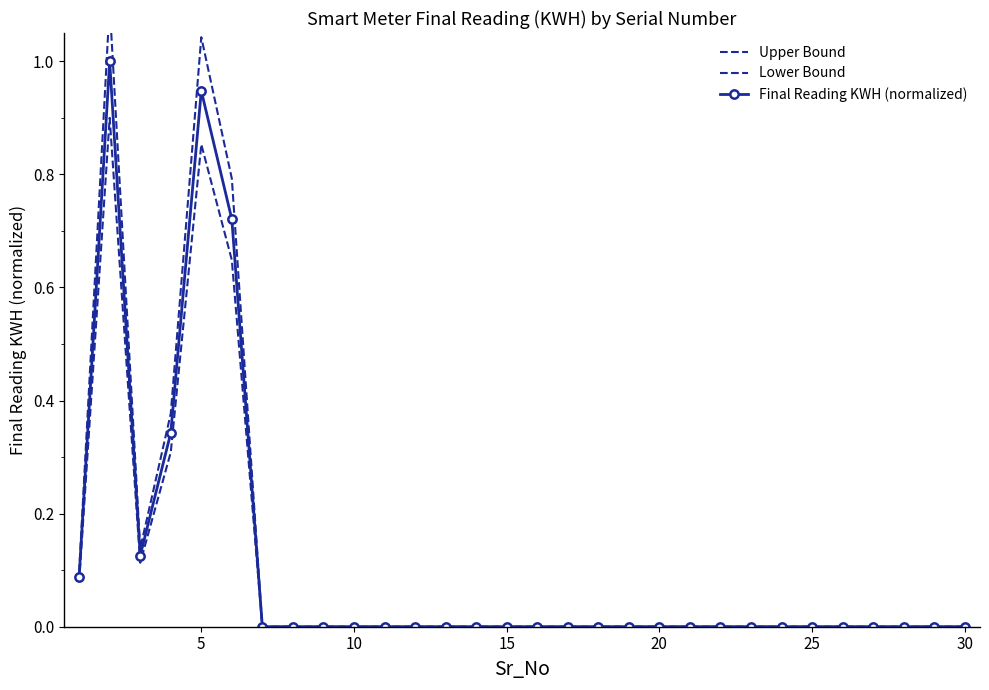

How many interior local valleys does the Upper Bound series have?

1